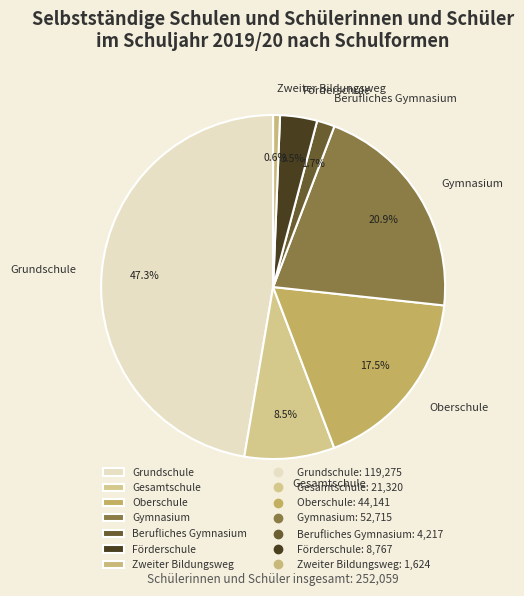

What is the ratio of the value at Gymnasium to the value at Zweiter Bildungsweg?

32.5